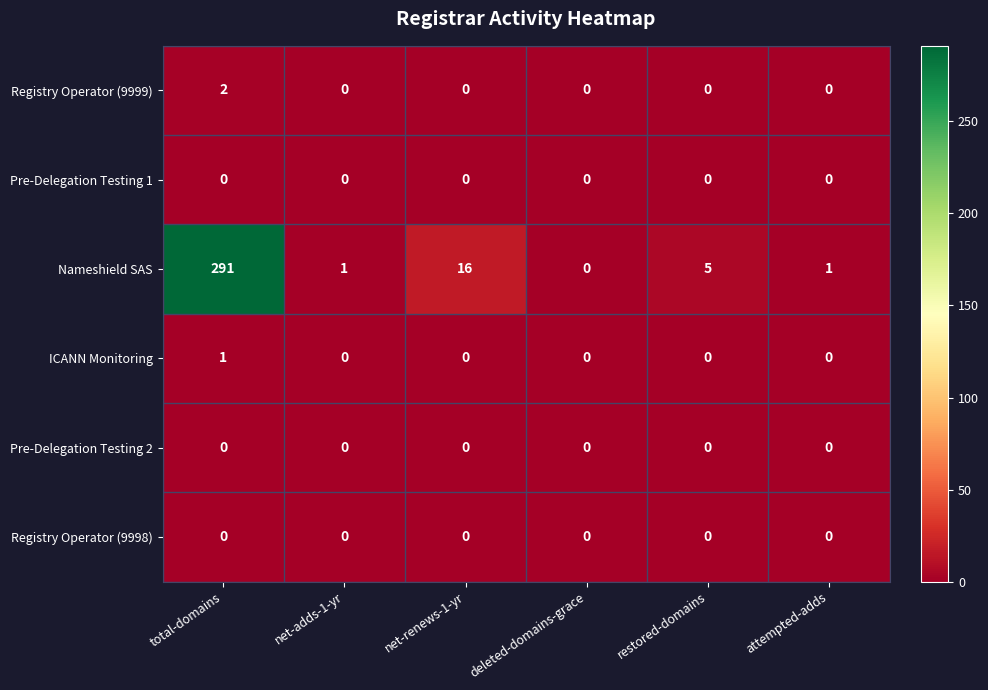

What is the total value across all series at restored-domains?

5